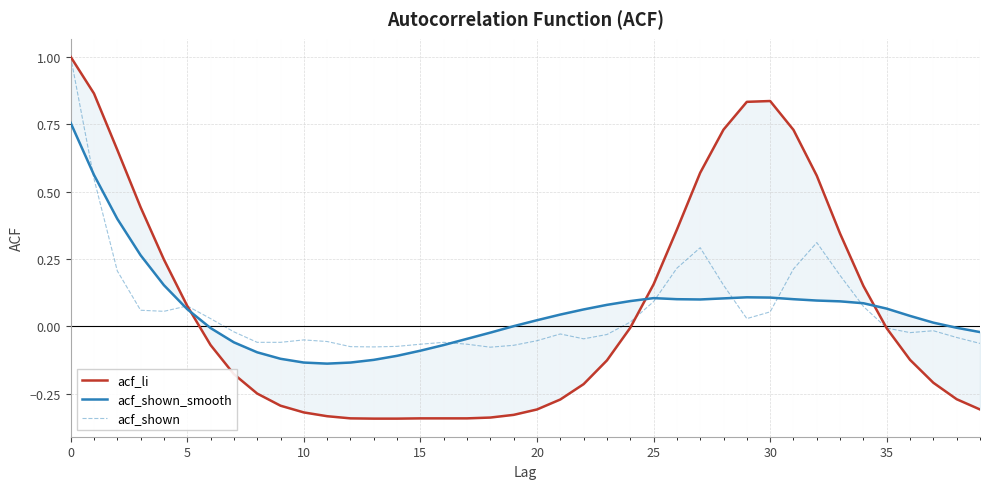

The acf_shown series shows -0.0 at 15. True or false?

False